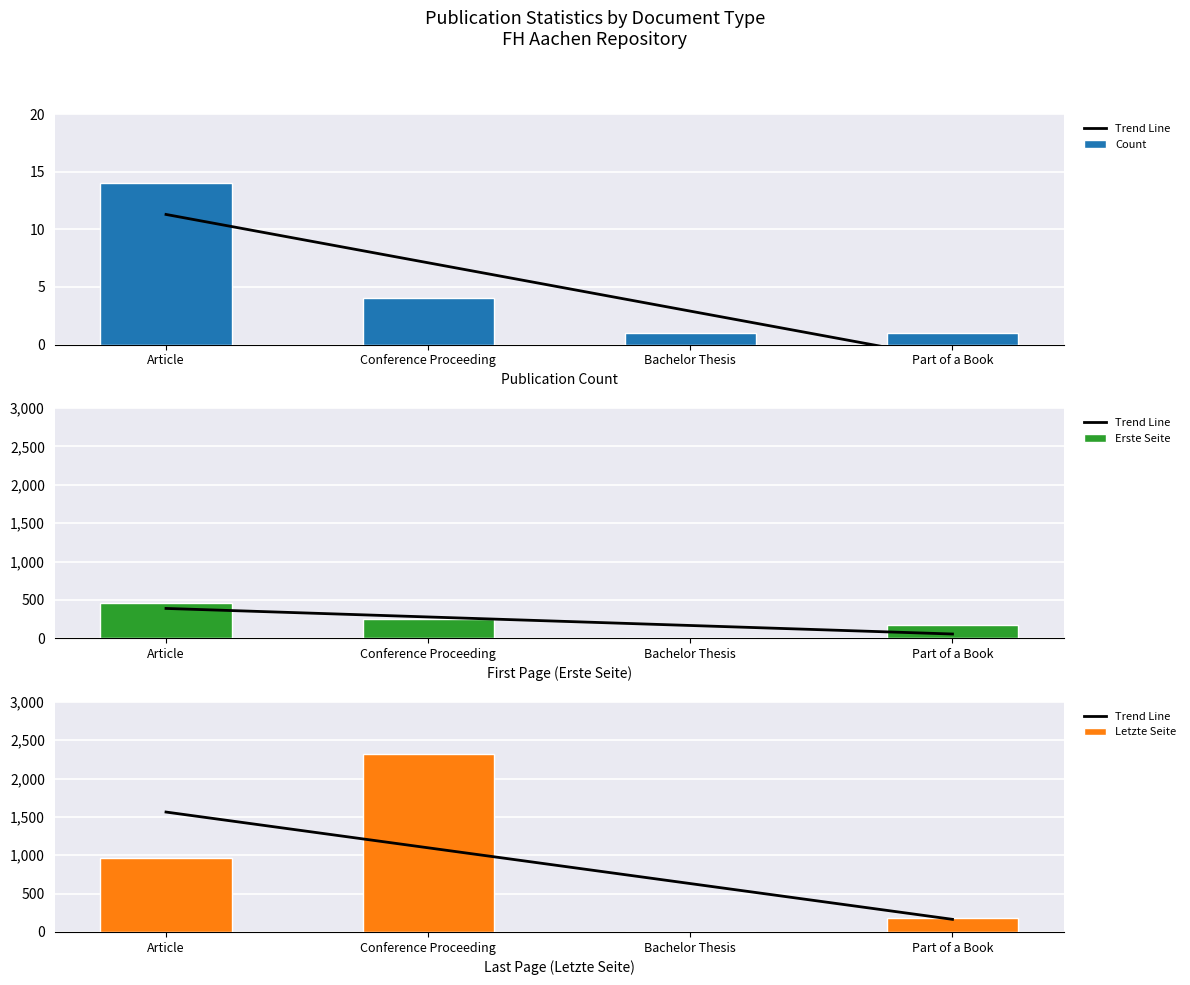

Is the value of Trend Line at Part of a Book greater than the value of Letzte Seite at Conference Proceeding?

No